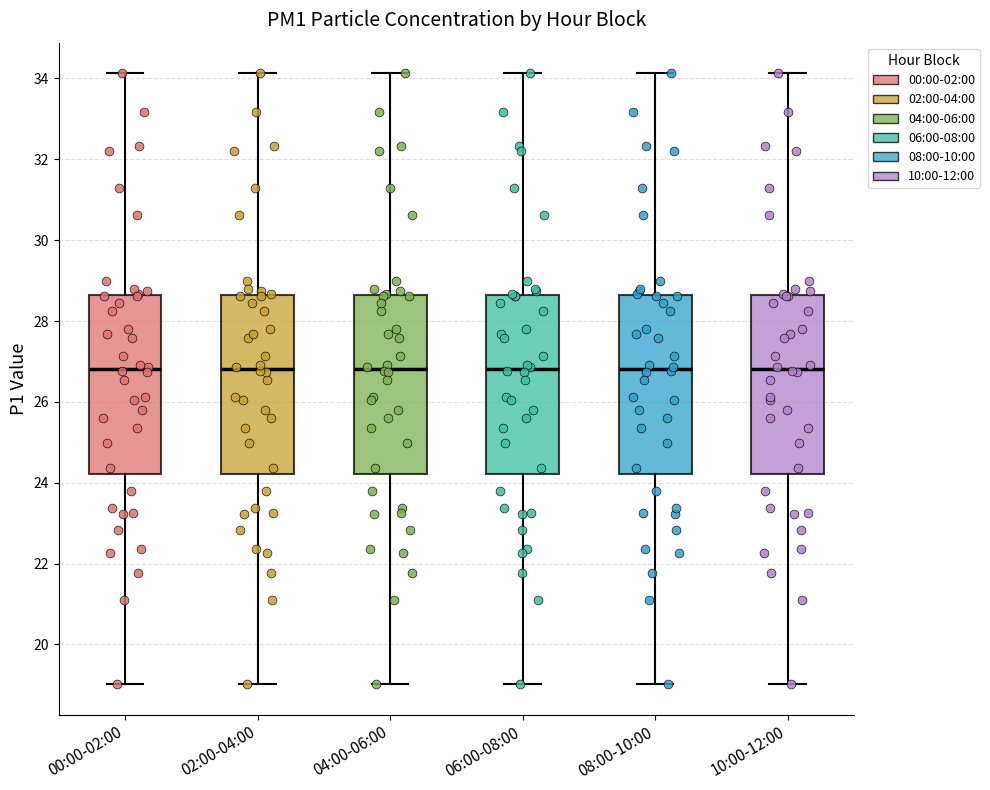

Where is the lower edge of the box for 06:00-08:00 on the y-axis? The values are not printed on the chart, so give them approximately, as read against the axis.

24.2